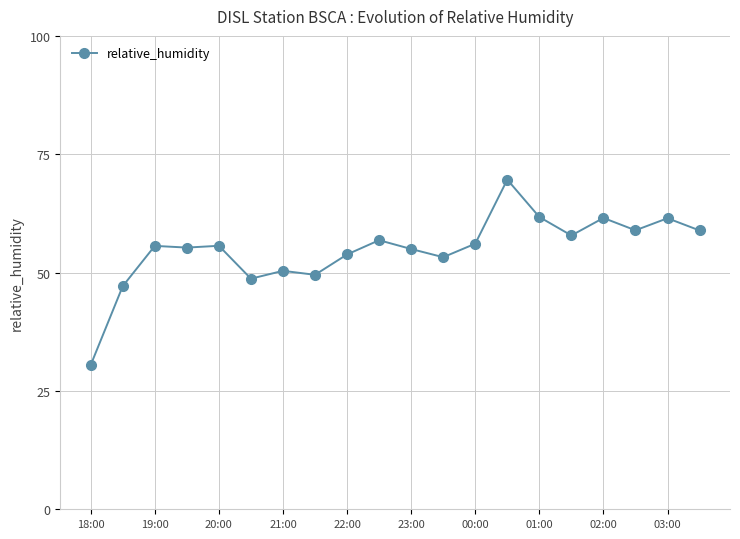

What is the minimum value shown in the chart?

30.5